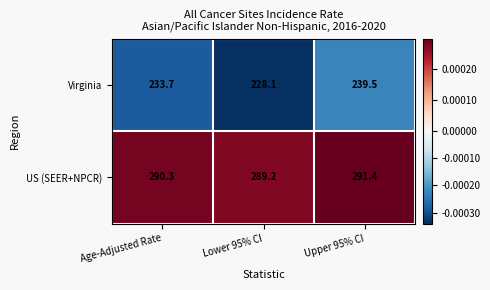

How many values in the Virginia series are below 233?

1